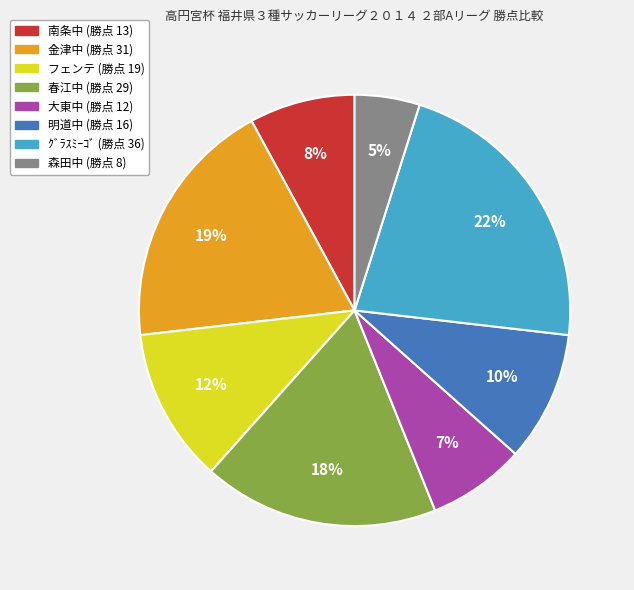

To the nearest percent, what is the difference between the ｸﾞﾗｽﾐｰｺﾞ and 春江中 slice percentages?

4%